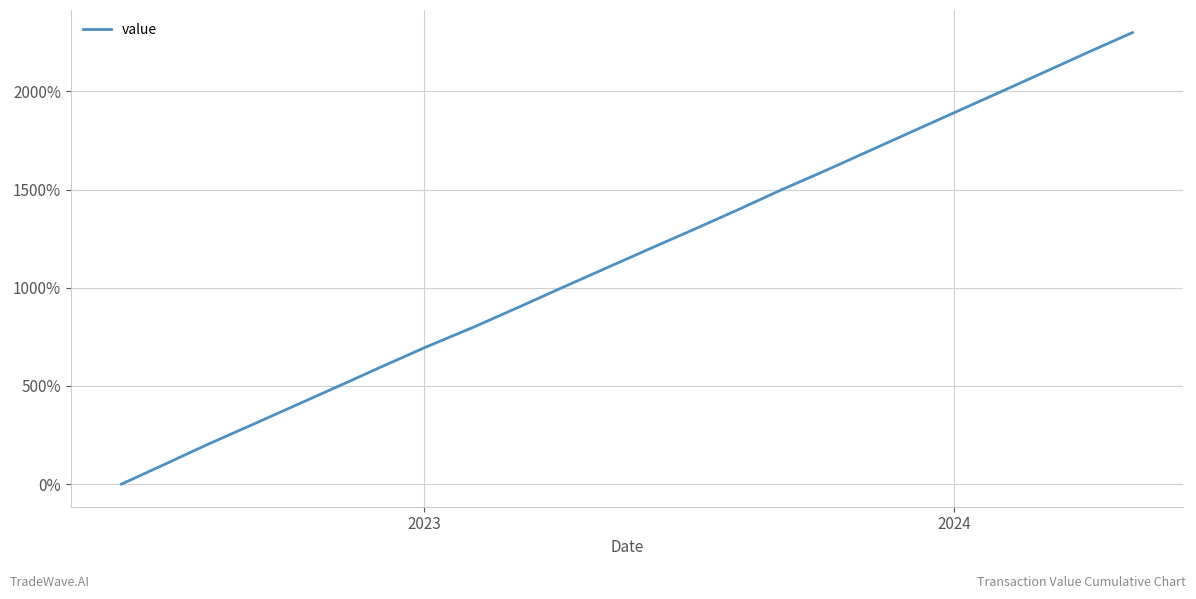

What is the greatest value displayed?

2300.0